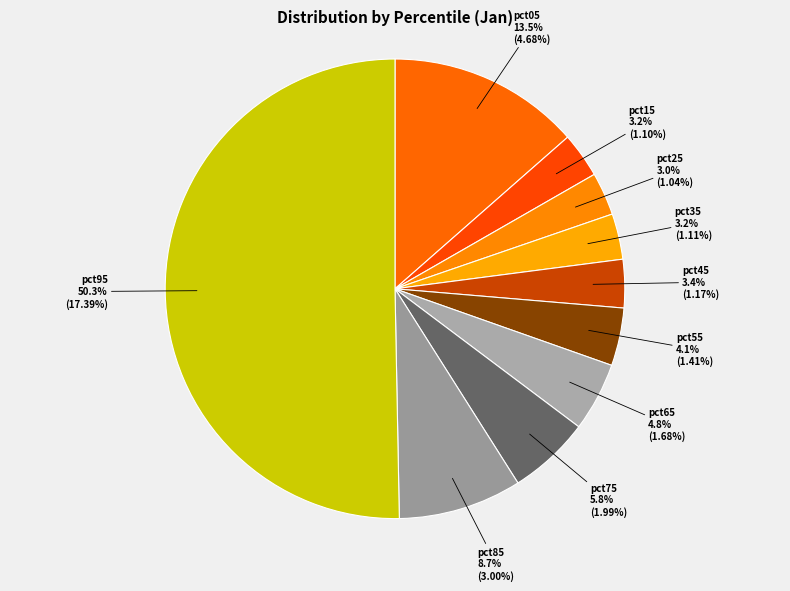

Between pct75 and pct55, which is larger?

pct75